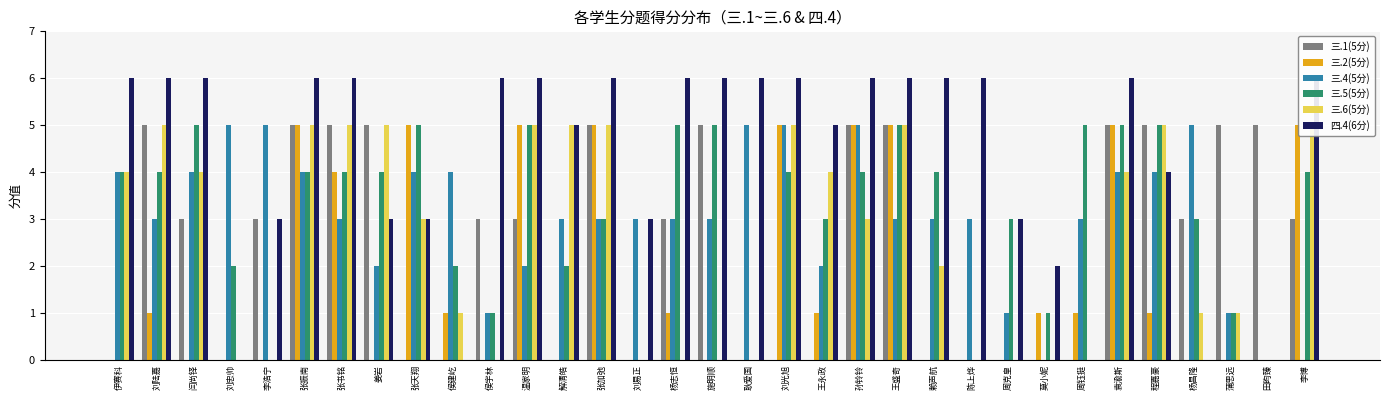

At how many categories does at least one series exceed 5?

18